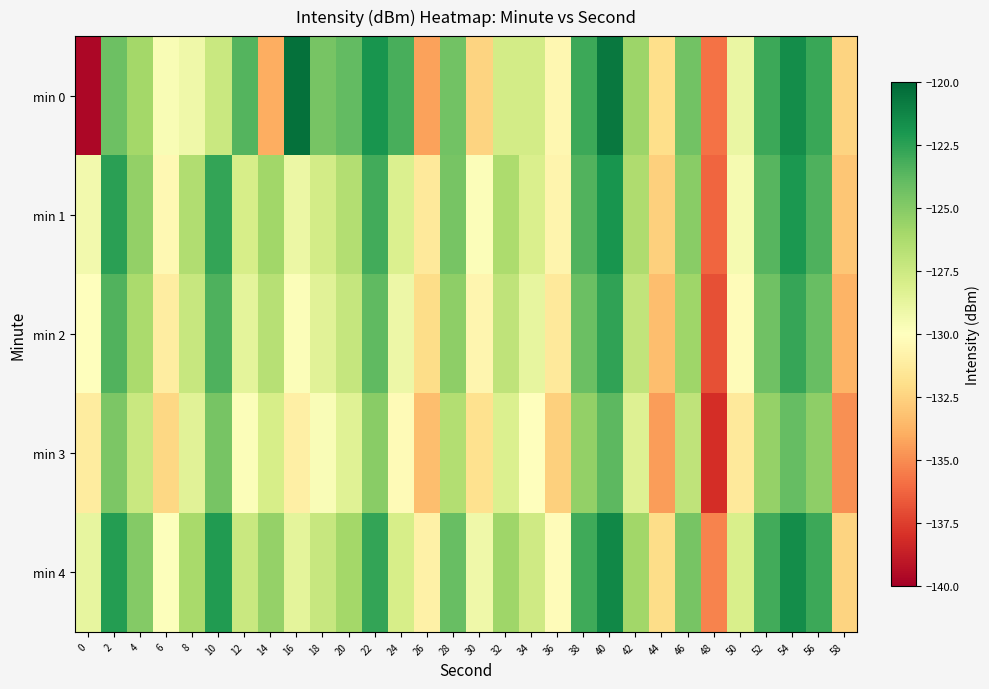

Rank the series at 10 from lowest to highest value.

min 0, min 3, min 2, min 1, min 4